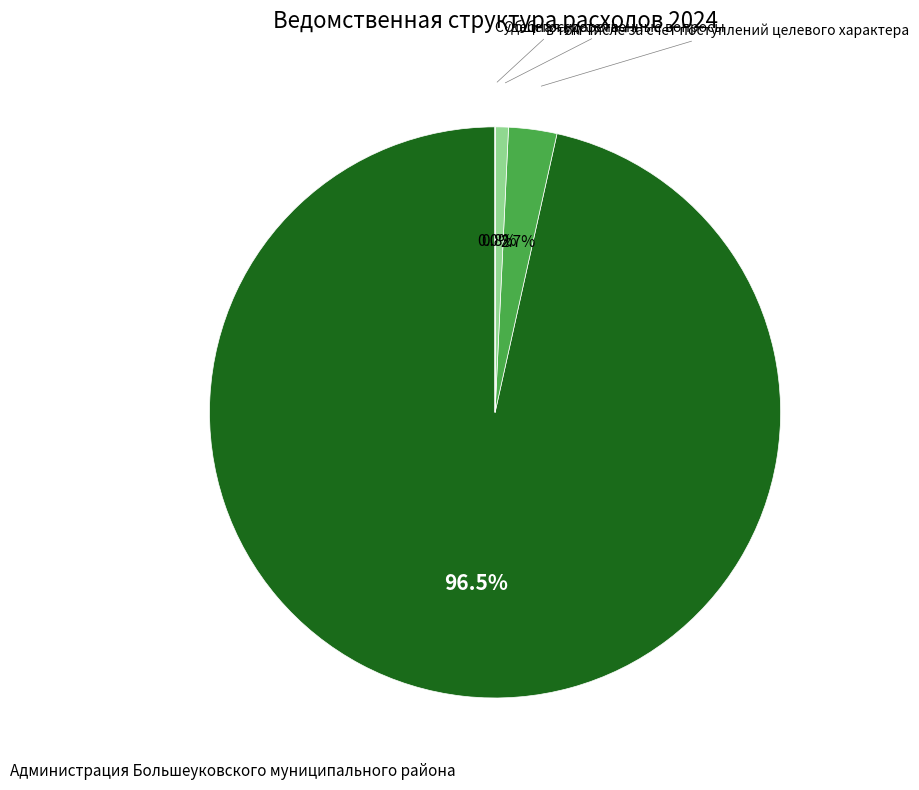

Which category has the biggest portion of the pie?

Администрация Большеуковского муниципального района